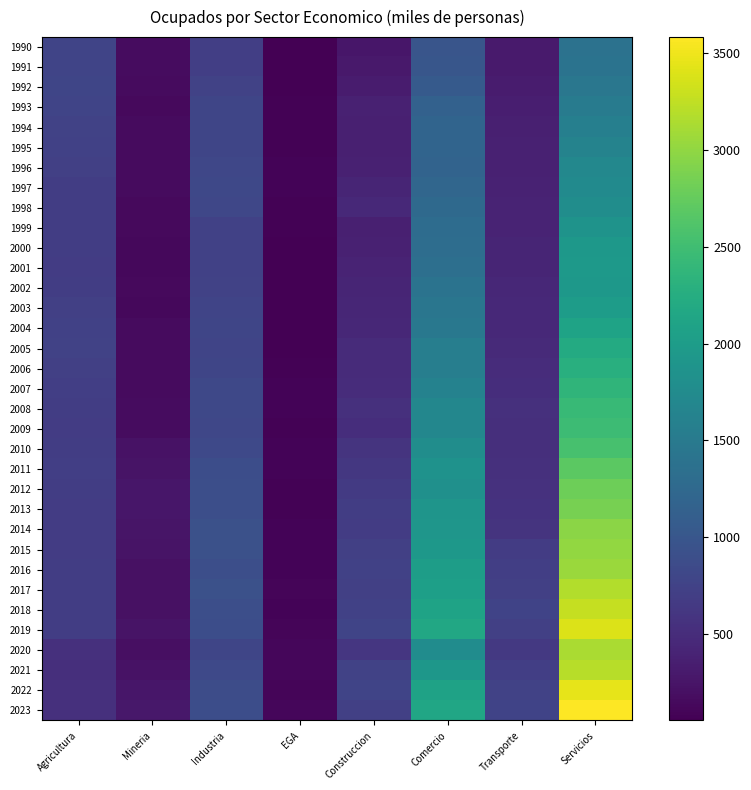

What is the difference between the highest and lowest values at Agricultura?

260.0